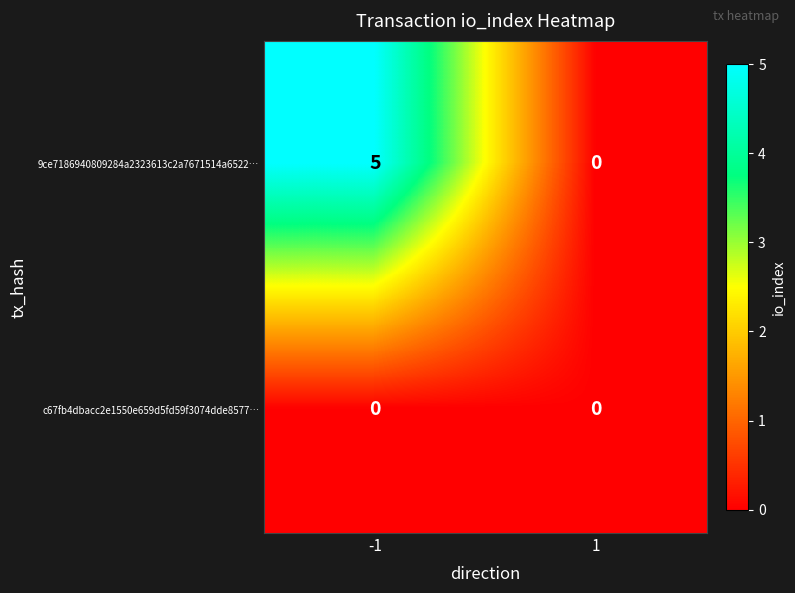

At which category is the sum across all series the highest?

-1